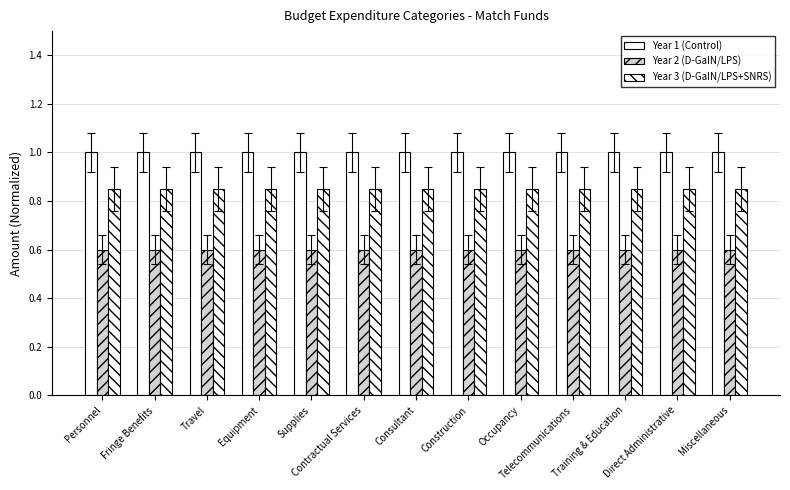

Reading left to right, list all the values displayed in this chart.

Year 1 (Control): Personnel=1.0	Fringe Benefits=1.0	Travel=1.0	Equipment=1.0	Supplies=1.0	Contractual Services=1.0	Consultant=1.0	Construction=1.0	Occupancy=1.0	Telecommunications=1.0	Training & Education=1.0	Direct Administrative=1.0	Miscellaneous=1.0
Year 2 (D-GaIN/LPS): Personnel=0.6	Fringe Benefits=0.6	Travel=0.6	Equipment=0.6	Supplies=0.6	Contractual Services=0.6	Consultant=0.6	Construction=0.6	Occupancy=0.6	Telecommunications=0.6	Training & Education=0.6	Direct Administrative=0.6	Miscellaneous=0.6
Year 3 (D-GaIN/LPS+SNRS): Personnel=0.8	Fringe Benefits=0.8	Travel=0.8	Equipment=0.8	Supplies=0.8	Contractual Services=0.8	Consultant=0.8	Construction=0.8	Occupancy=0.8	Telecommunications=0.8	Training & Education=0.8	Direct Administrative=0.8	Miscellaneous=0.8